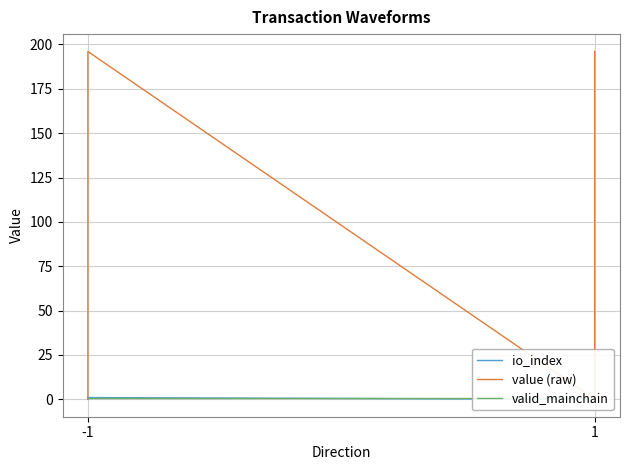

What is the difference between the highest and lowest values at -1?

1.0